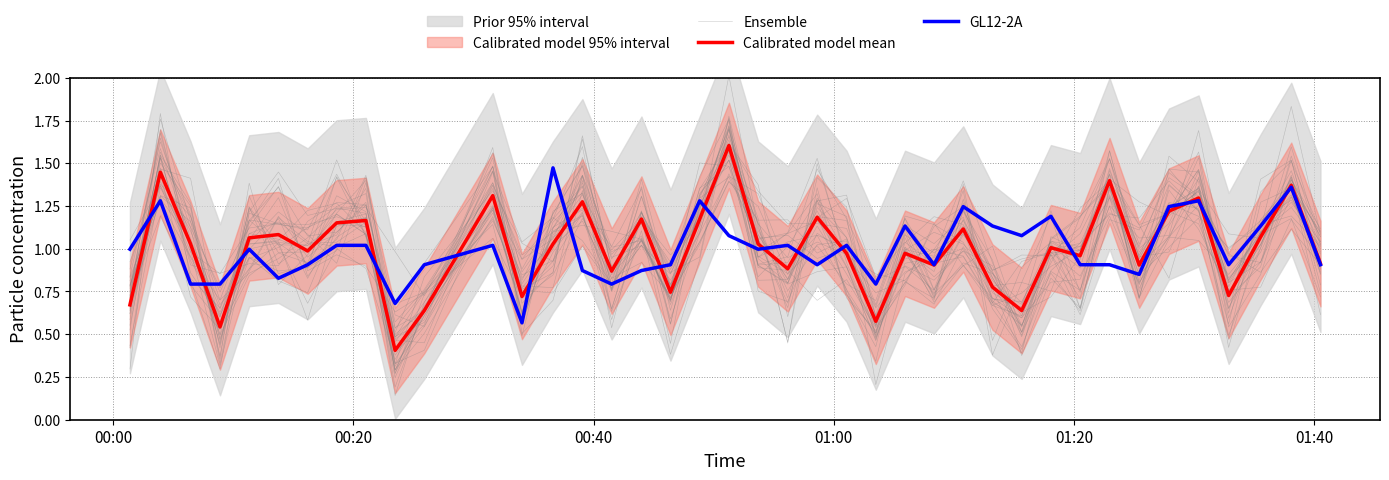

What is the difference between the second highest and second lowest values in the GL12-2A series?

0.7